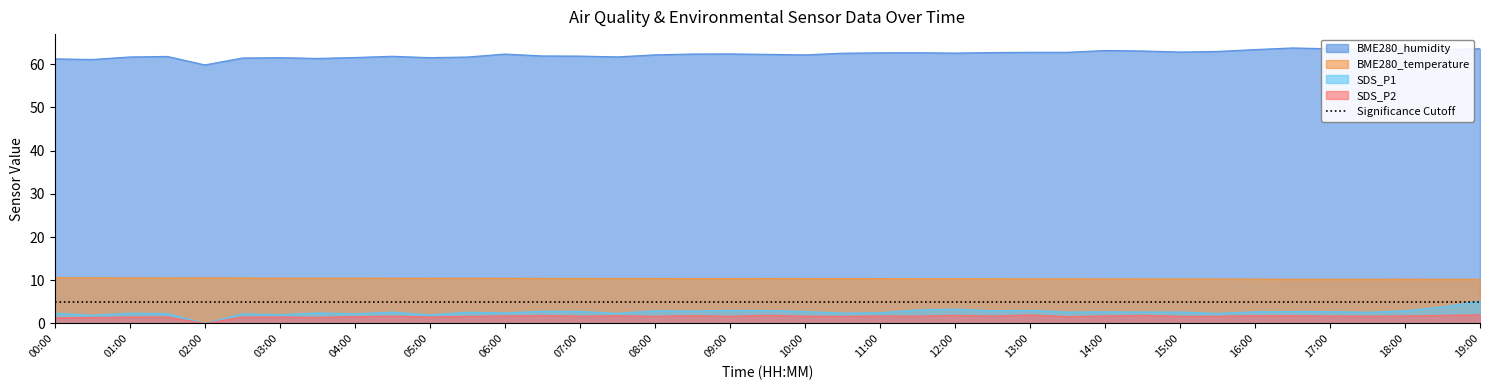

Where is BME280_temperature nearest to the value 10?

16:30